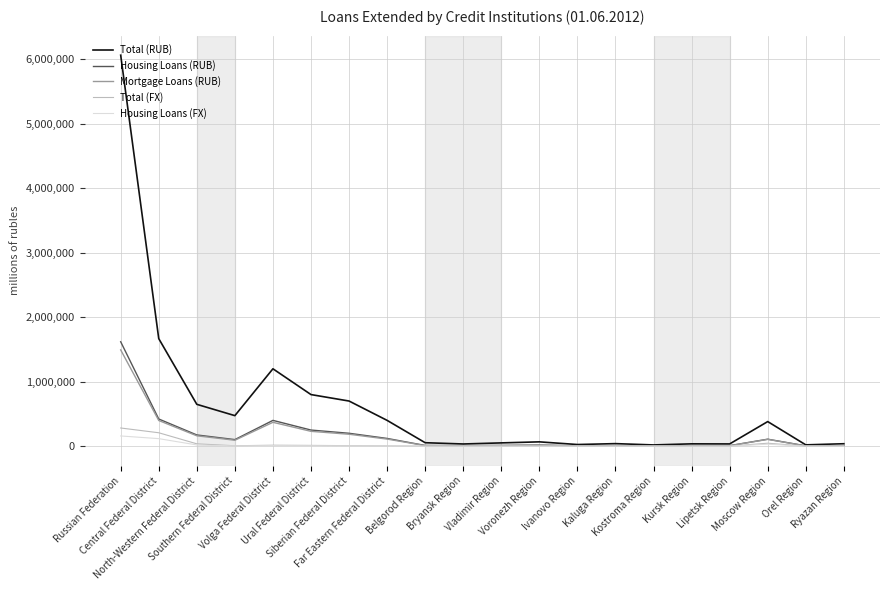

What is the average value of the Mortgage Loans (RUB) series?

161671